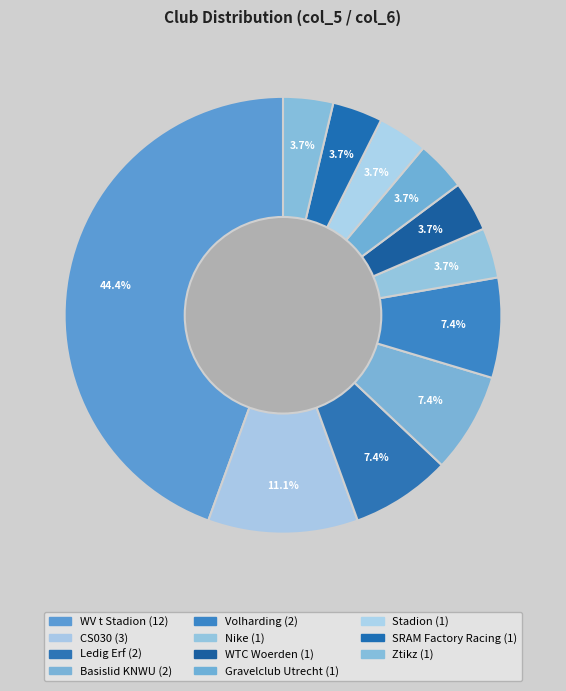

True or false: CS030 accounts for 1% of the total.

False